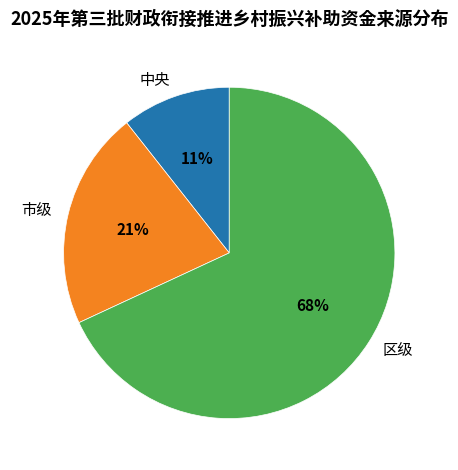

How many slices are in this pie chart?

3